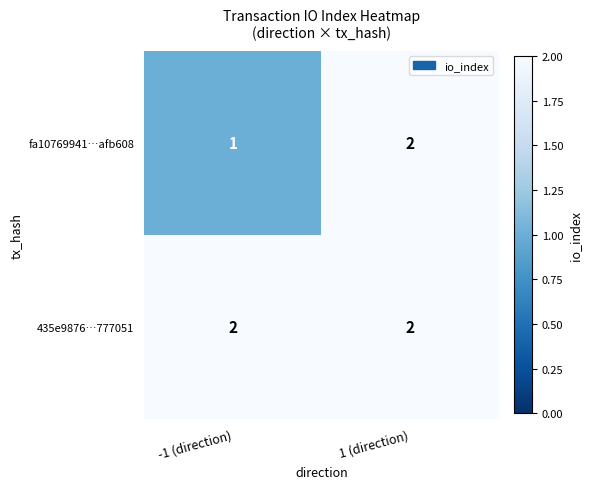

What is the difference between the fa10769941…afb608 values at 1 (direction) and -1 (direction)?

1